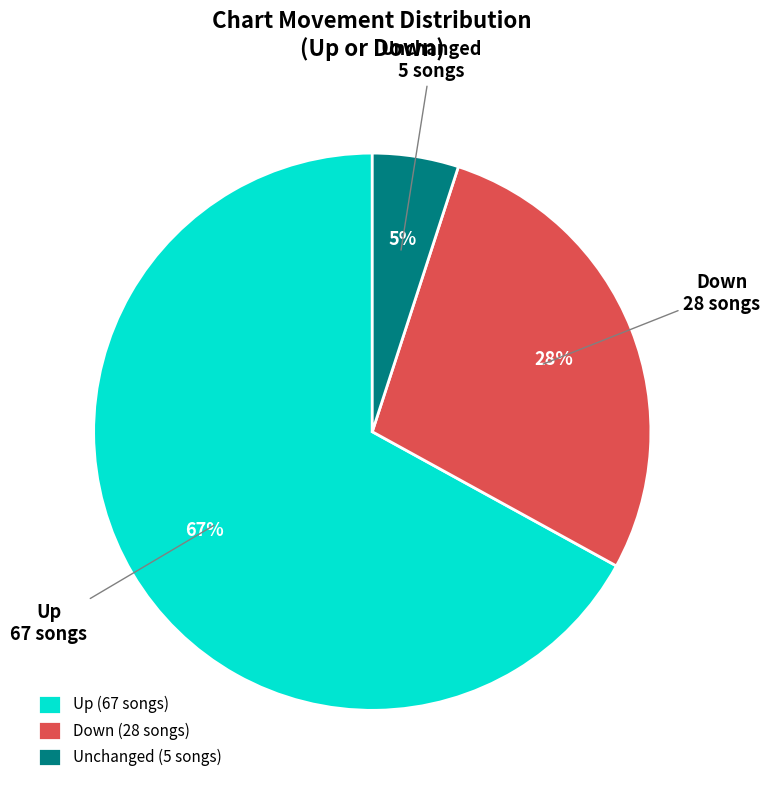

What percentage is the Up slice, to the nearest percent?

67%